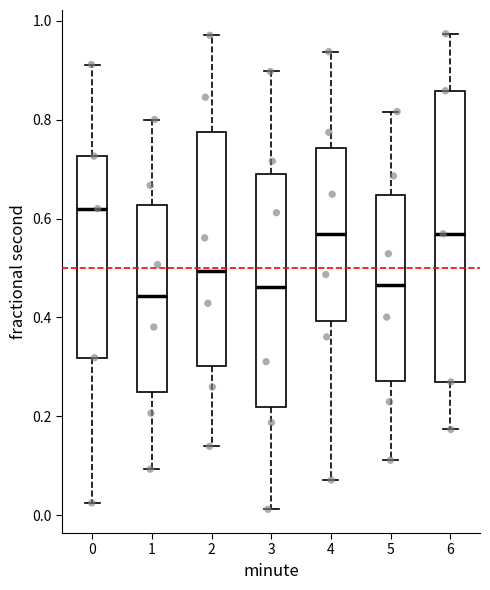

Reading left to right, transcribe this box plot: for each box, give where its median line is, the range the box spans, and where its two whiskers end, as read against the y-axis. The values are not printed on the chart, so give them approximately, as read against the axis.

0: median 0.62, box 0.32 to 0.72, whiskers 0.02 to 0.92
1: median 0.44, box 0.24 to 0.62, whiskers 0.10 to 0.80
2: median 0.50, box 0.30 to 0.78, whiskers 0.14 to 0.98
3: median 0.46, box 0.22 to 0.70, whiskers 0.02 to 0.90
4: median 0.56, box 0.40 to 0.74, whiskers 0.08 to 0.94
5: median 0.46, box 0.28 to 0.64, whiskers 0.12 to 0.82
6: median 0.56, box 0.26 to 0.86, whiskers 0.18 to 0.98